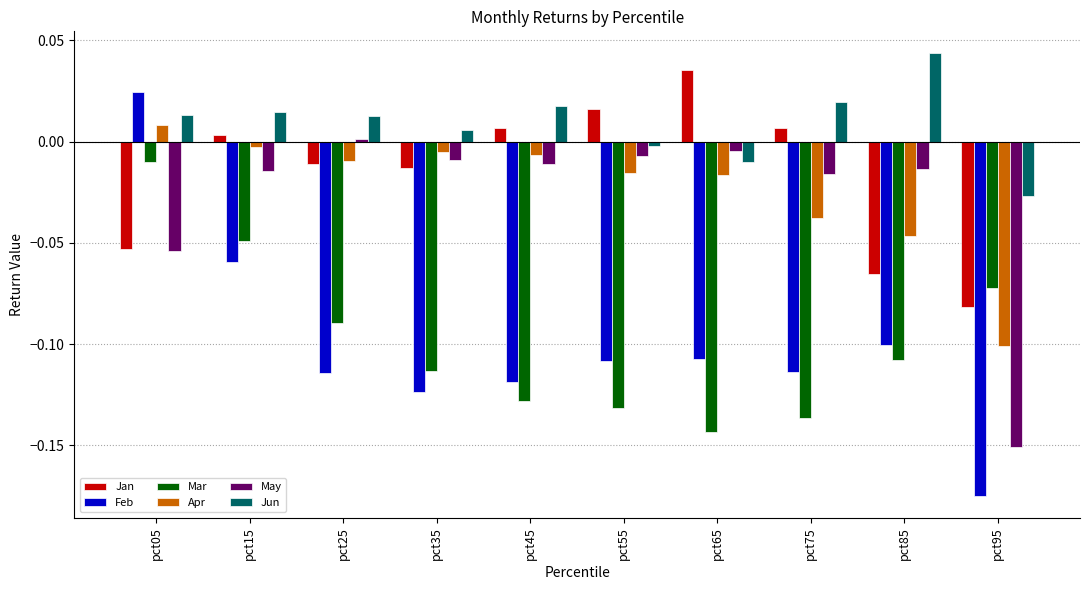

Which series has the largest total across all categories?

Jun